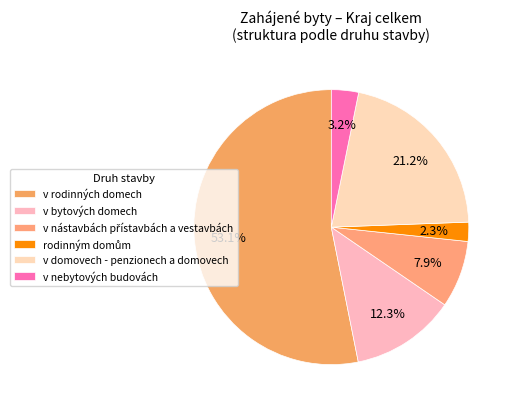

Combined, do v nebytových budovách and v nástavbách přístavbách a vestavbách account for over 50%?

No